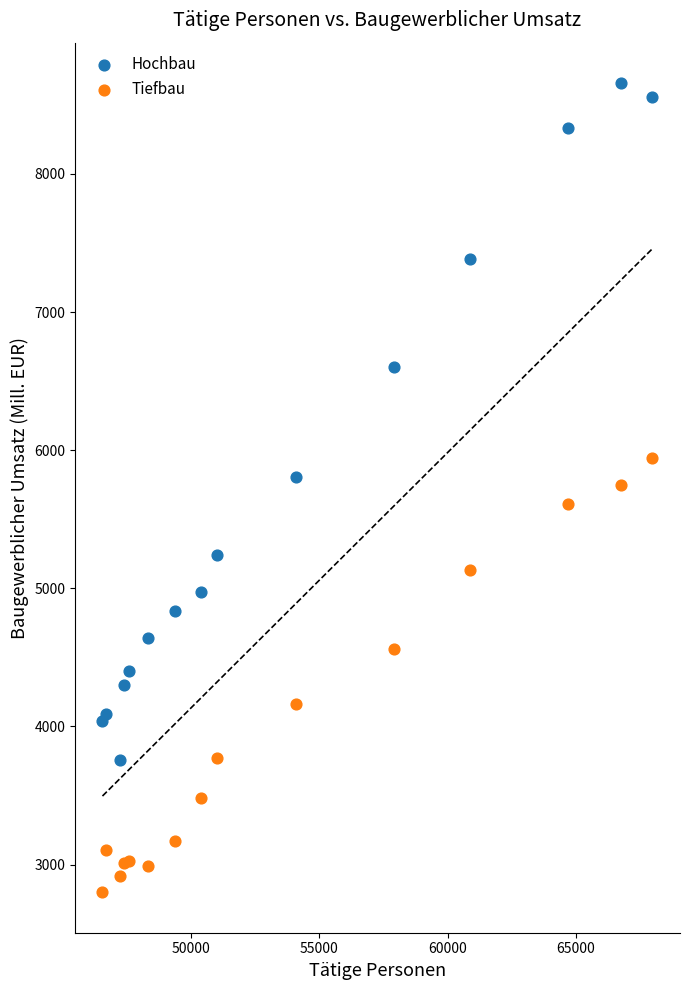

Which series has the largest Y range (max minus min)?

Hochbau